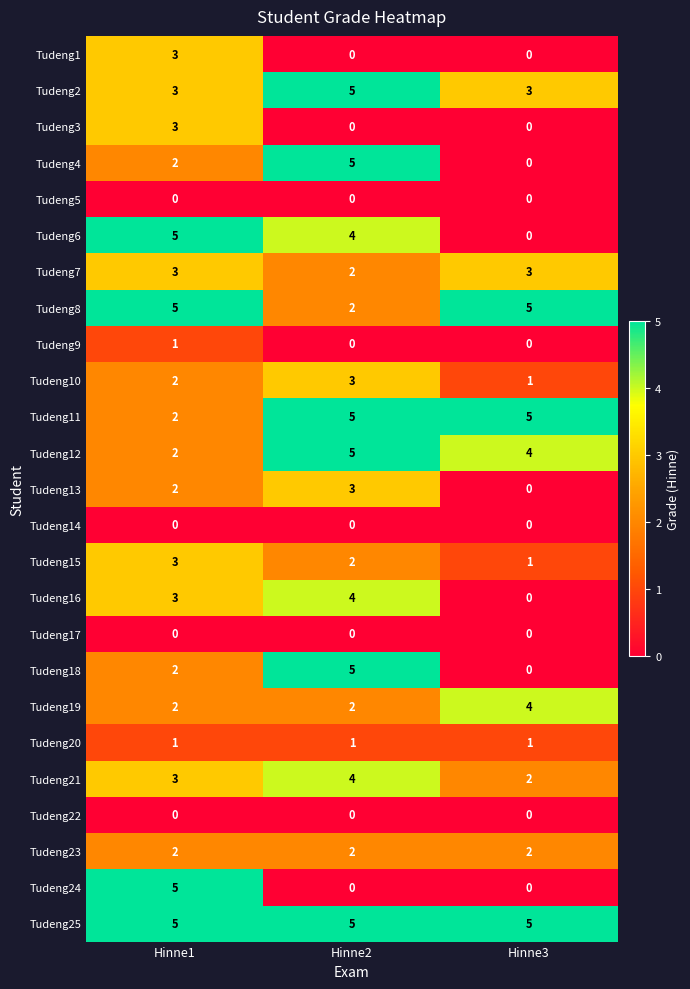

At which label is Tudeng12 closest to 3?

Hinne1